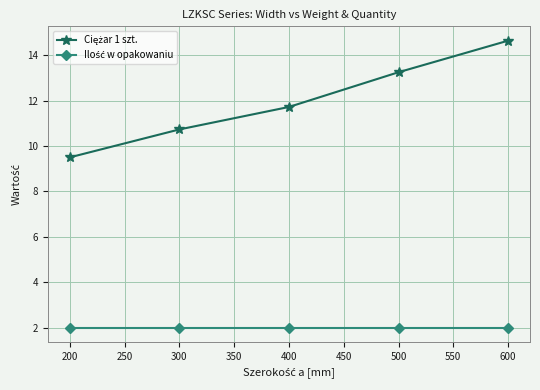

What is the maximum value shown in the chart?

14.6